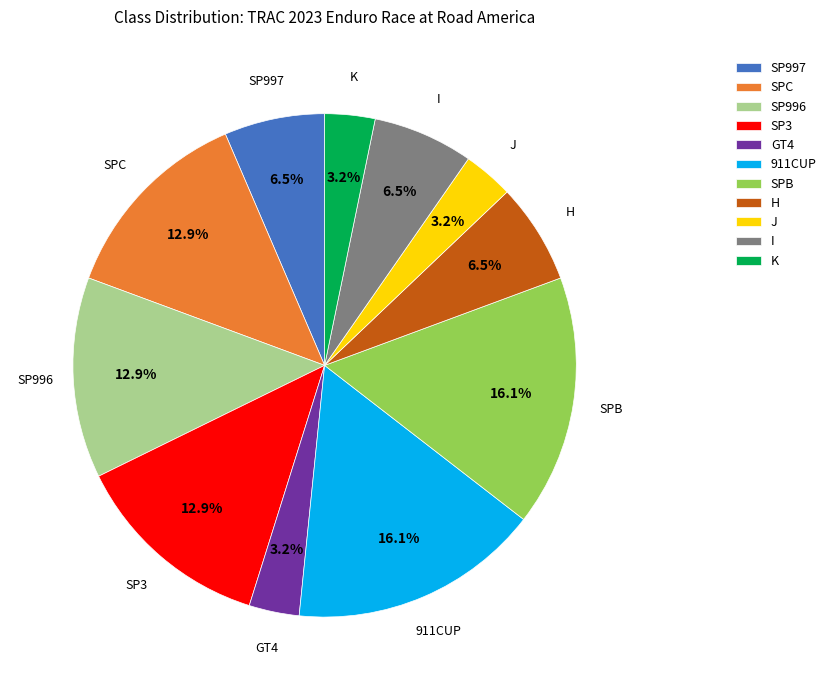

Count the number of slices in the pie.

11